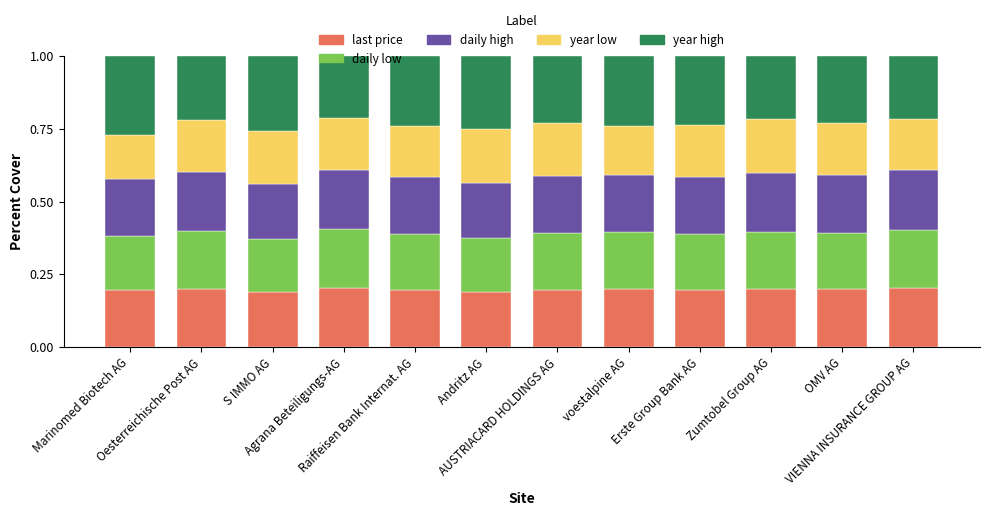

How many bars are there in total?

12